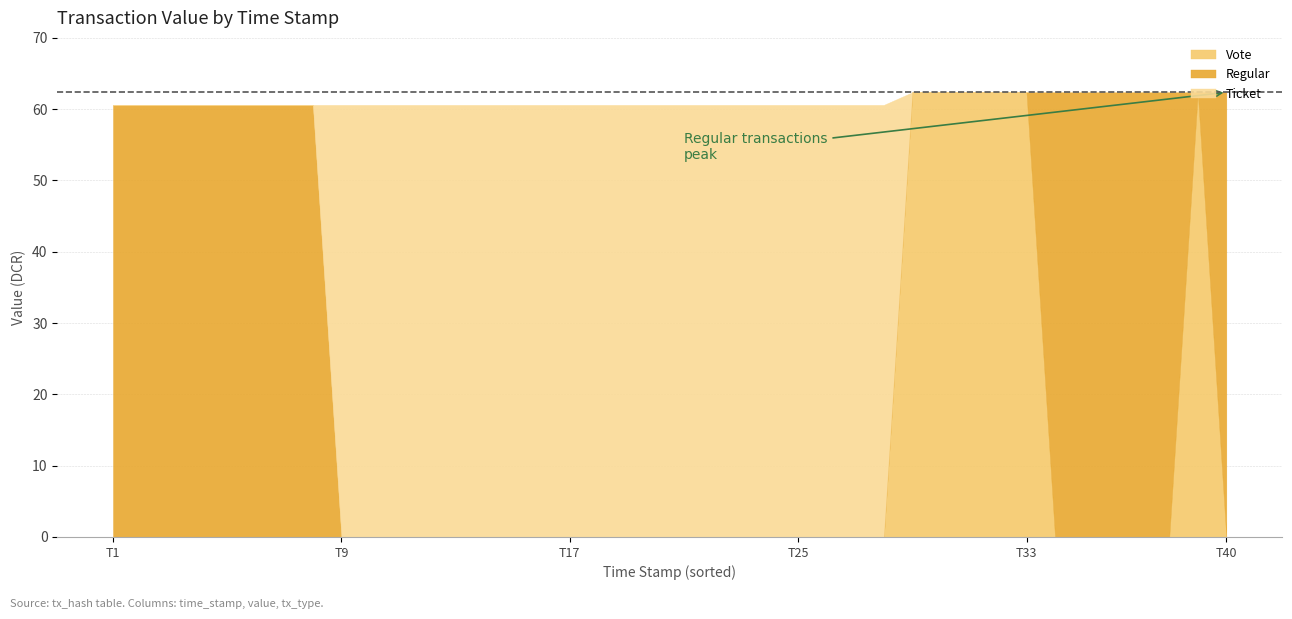

The value at 37 is 29.5. True or false?

False